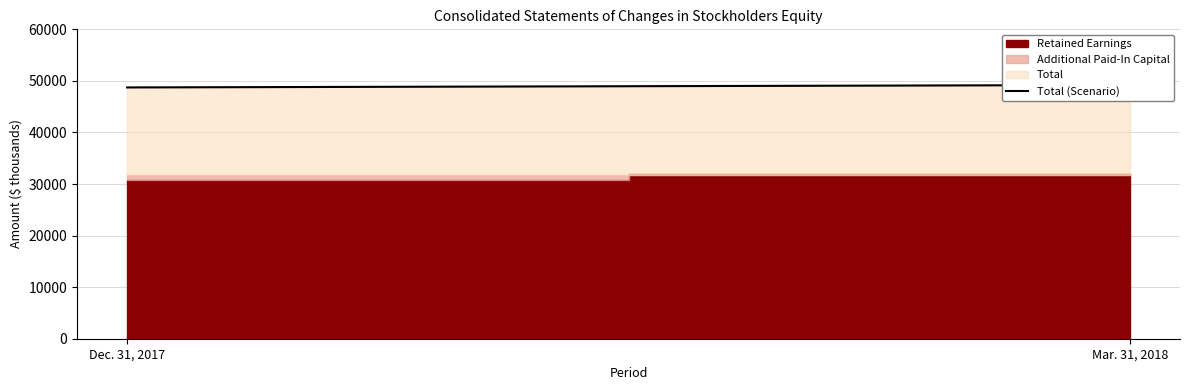

Is it true that the value at Mar. 31, 2018 is 49203?

True